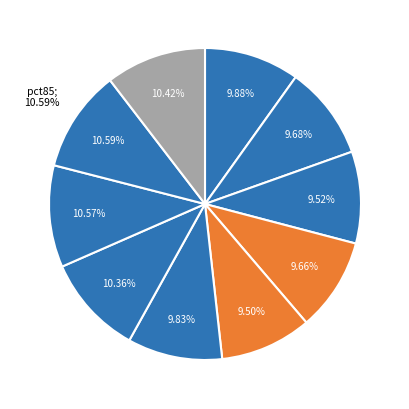

The pct45 slice represents 1% of the pie. True or false?

False